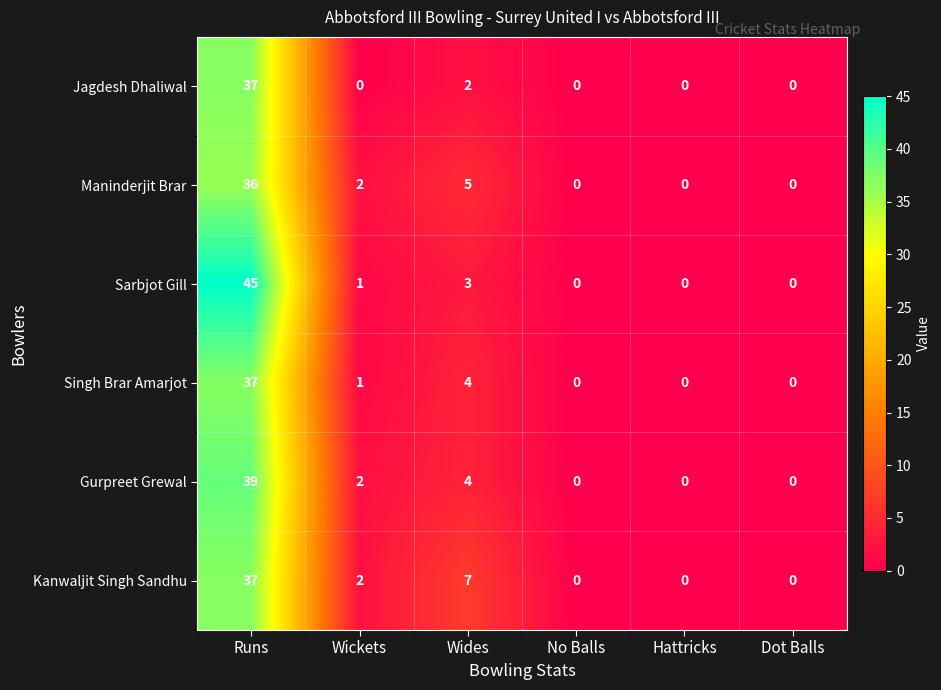

Which series changed the most between Runs and No Balls?

Sarbjot Gill